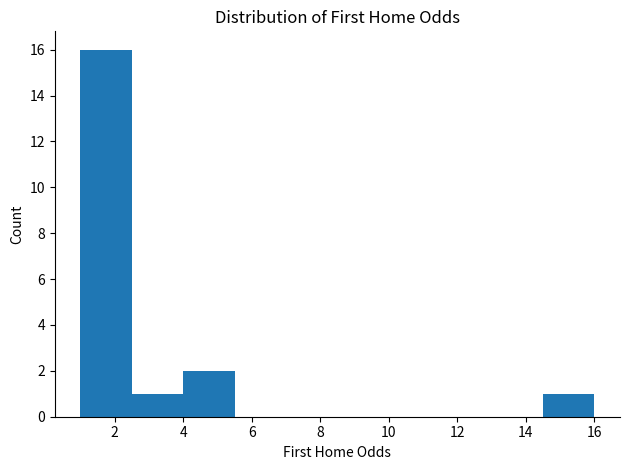

How tall is the bar that spans 1.0 to 2.6 on the x-axis? Neither the bar edges nor the heights are printed on the chart, so give them approximately, as read against the axes.

16